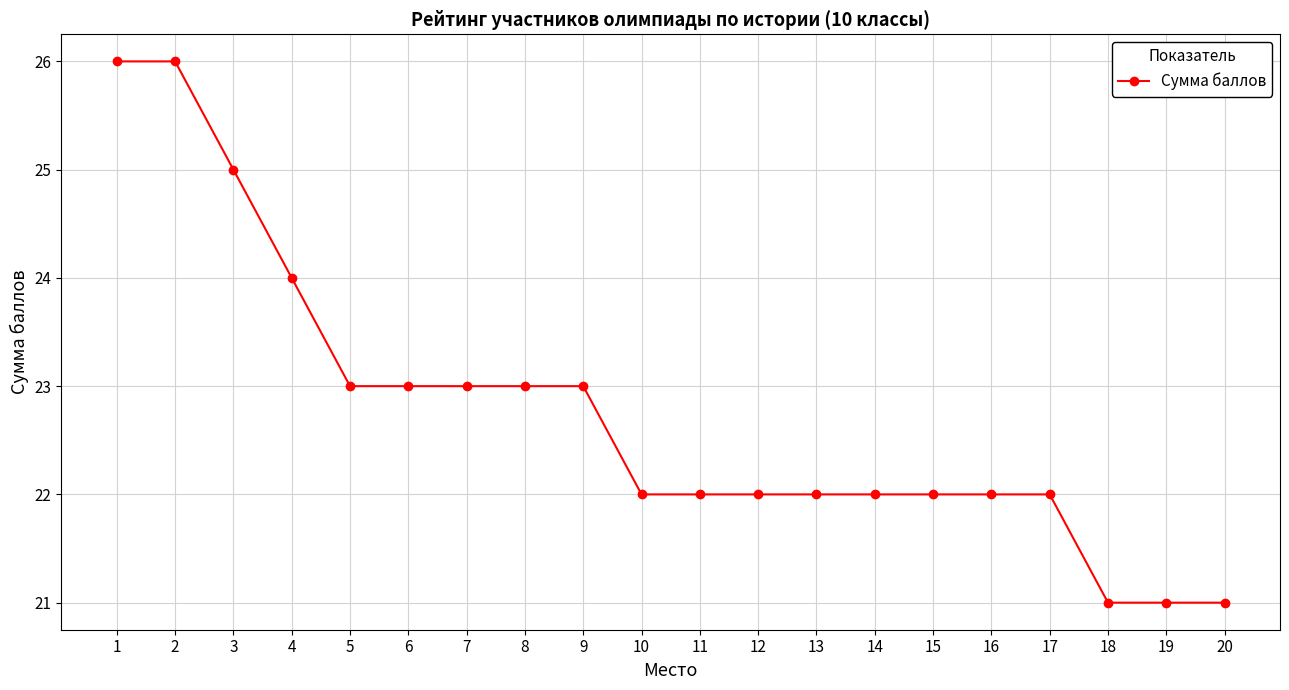

The chart shows a value of 5 at 13. True or false?

False